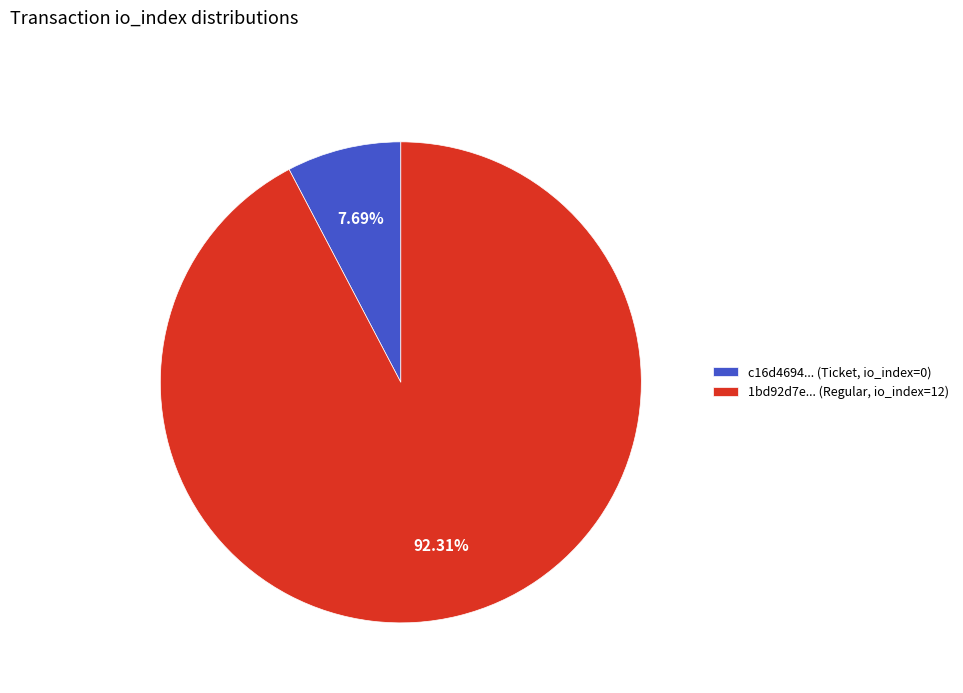

Does any single category account for the majority?

Yes